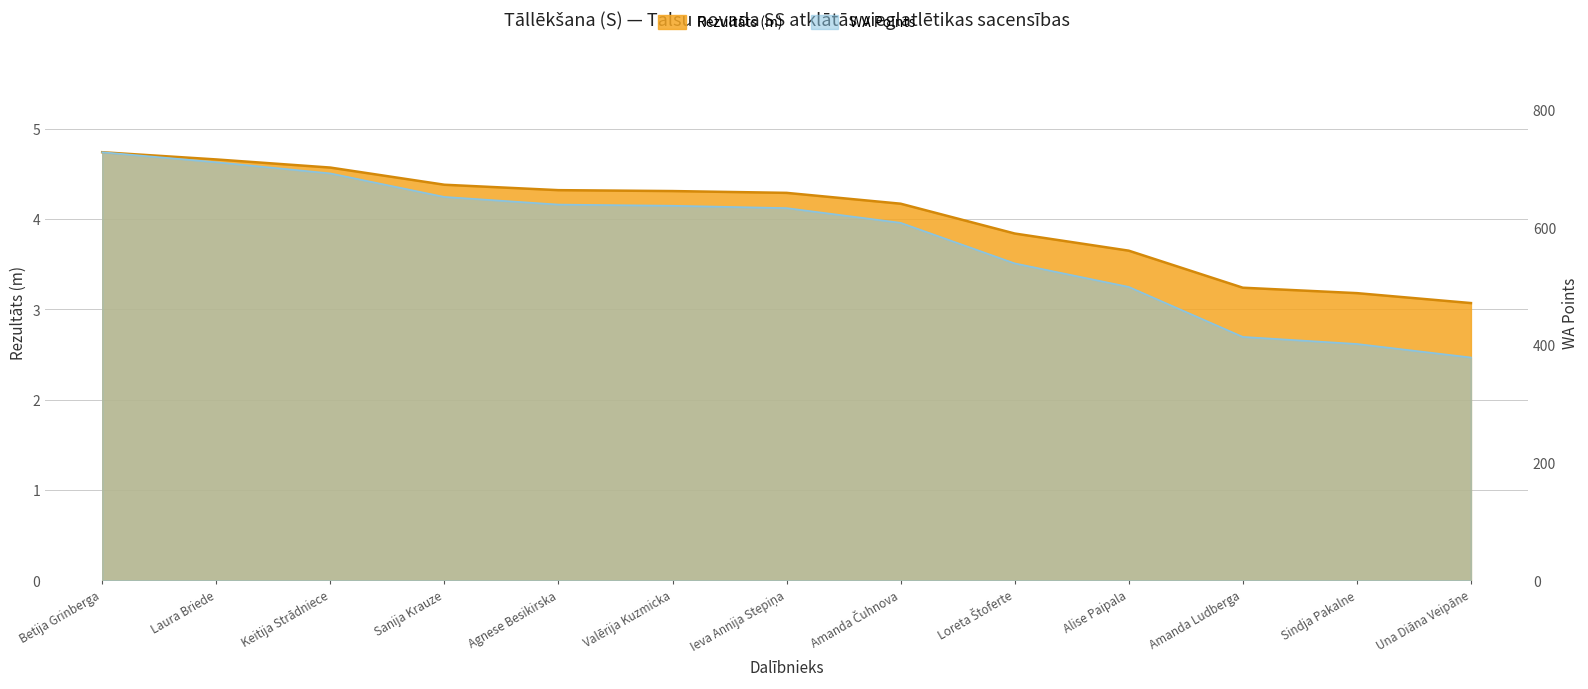

Is the value of WA Points at Loreta Štoferte greater than the value of Rezultāts (m) at Loreta Štoferte?

Yes